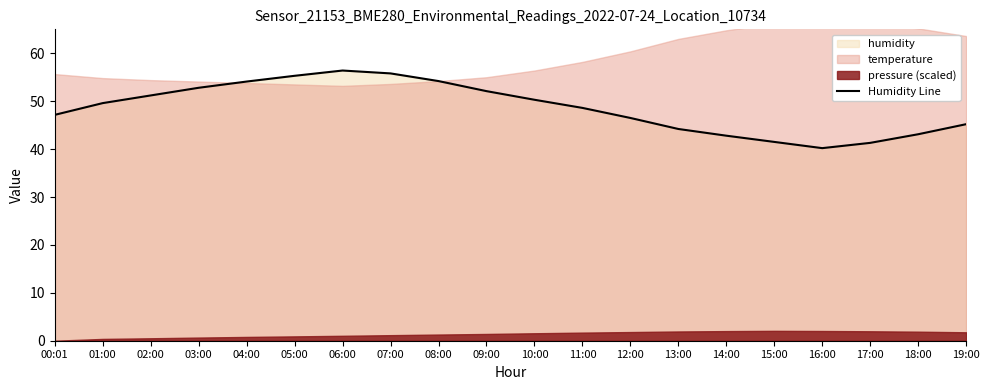

What is the highest value of the Humidity Line series?

56.4